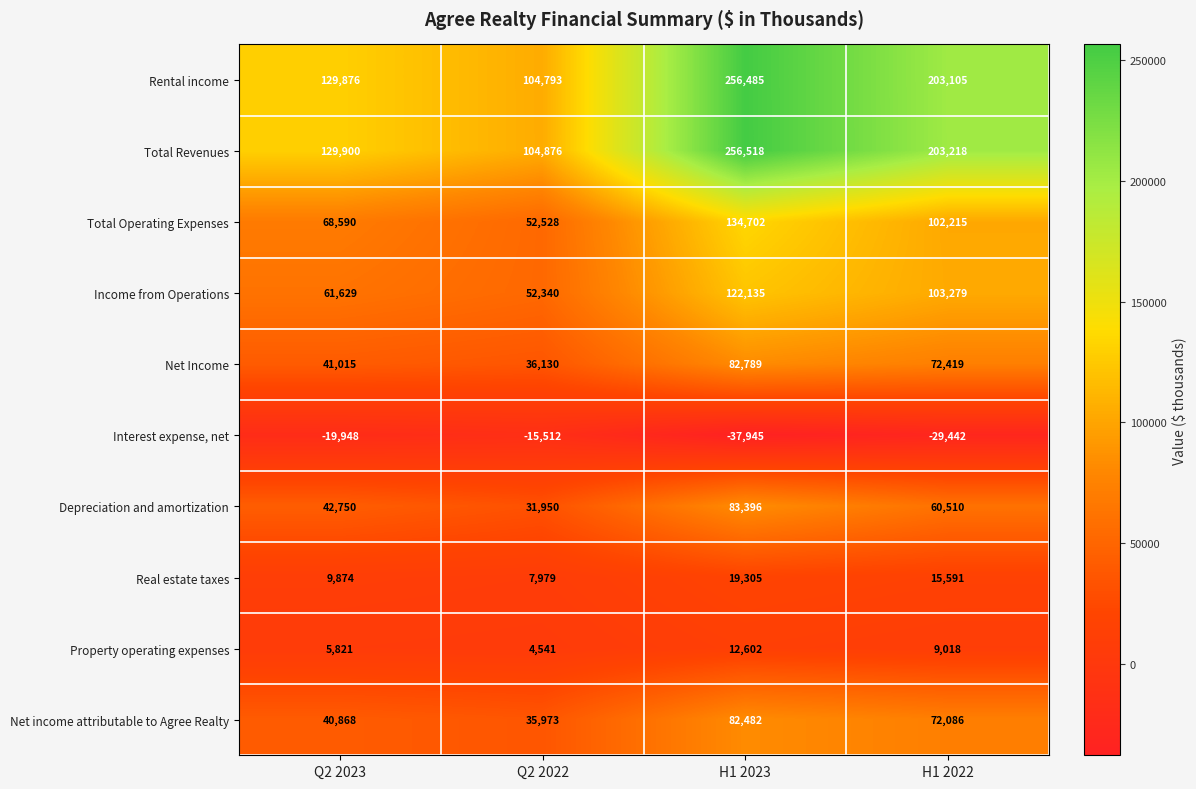

Is it true that Property operating expenses equals 5821 at Q2 2023?

True